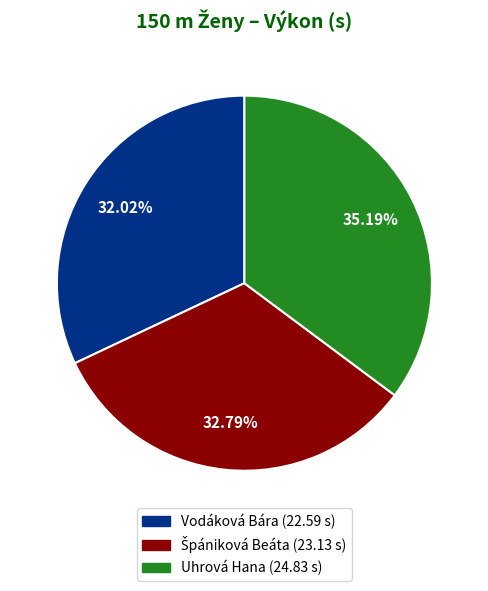

What percentage do Uhrová Hana and Vodáková Bára together represent?

67.2%